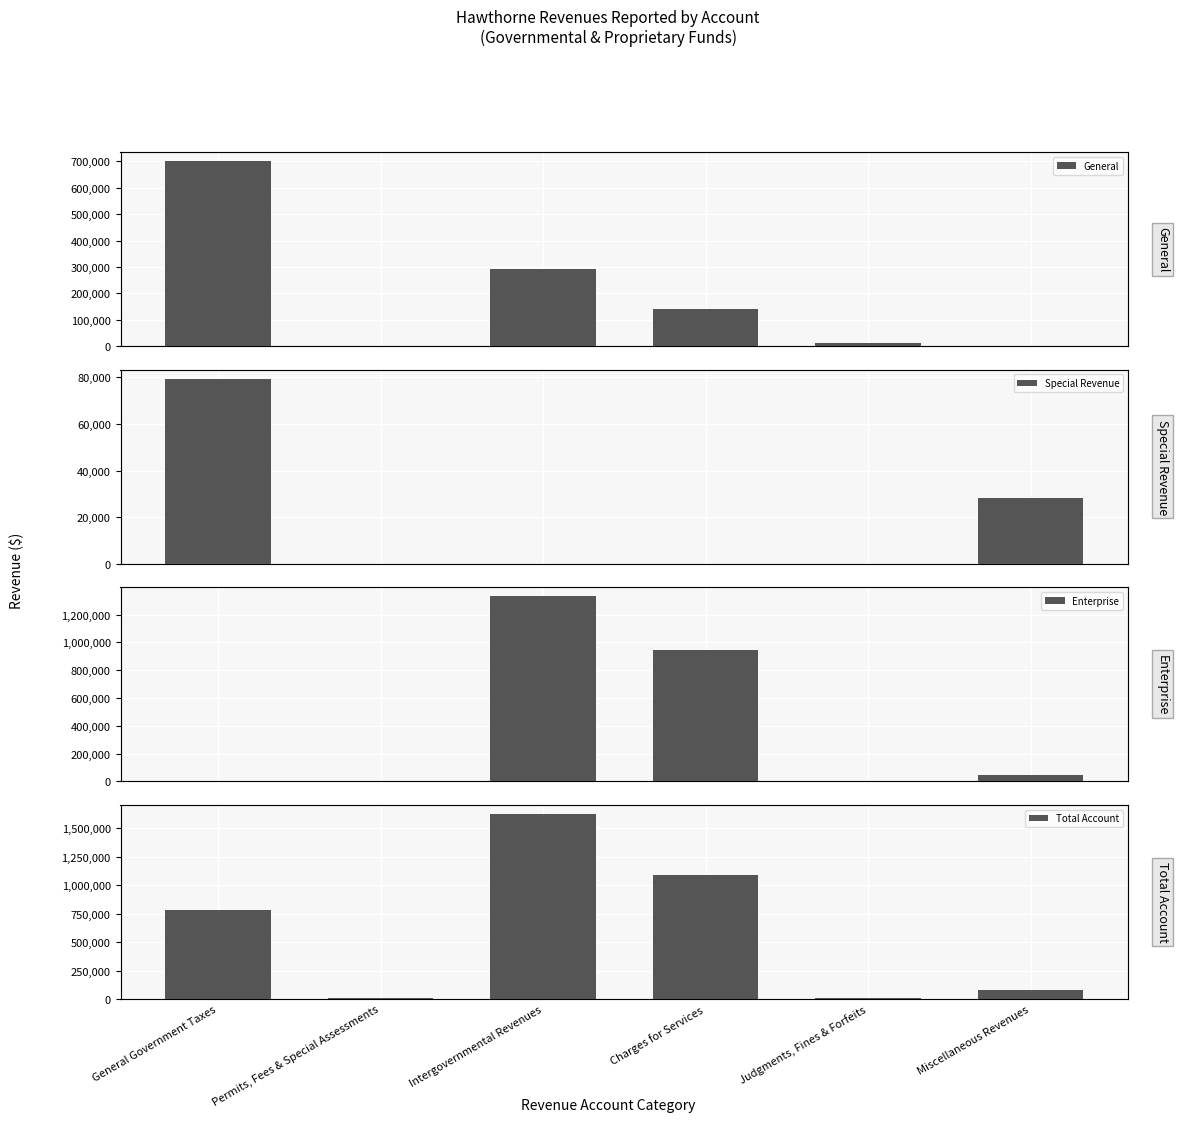

What value does the Total Account series have at Permits, Fees & Special Assessments, to the nearest 50?

7700